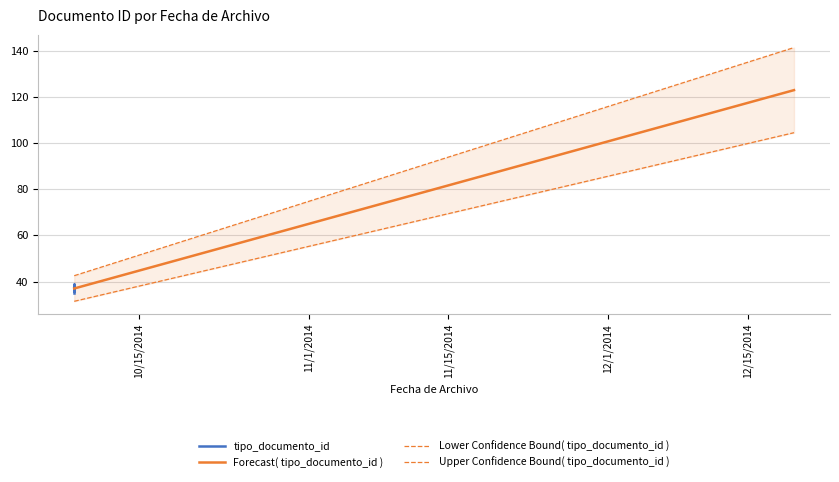

What is the label of the 6th point from the left?

2014-10-08 11:33:30